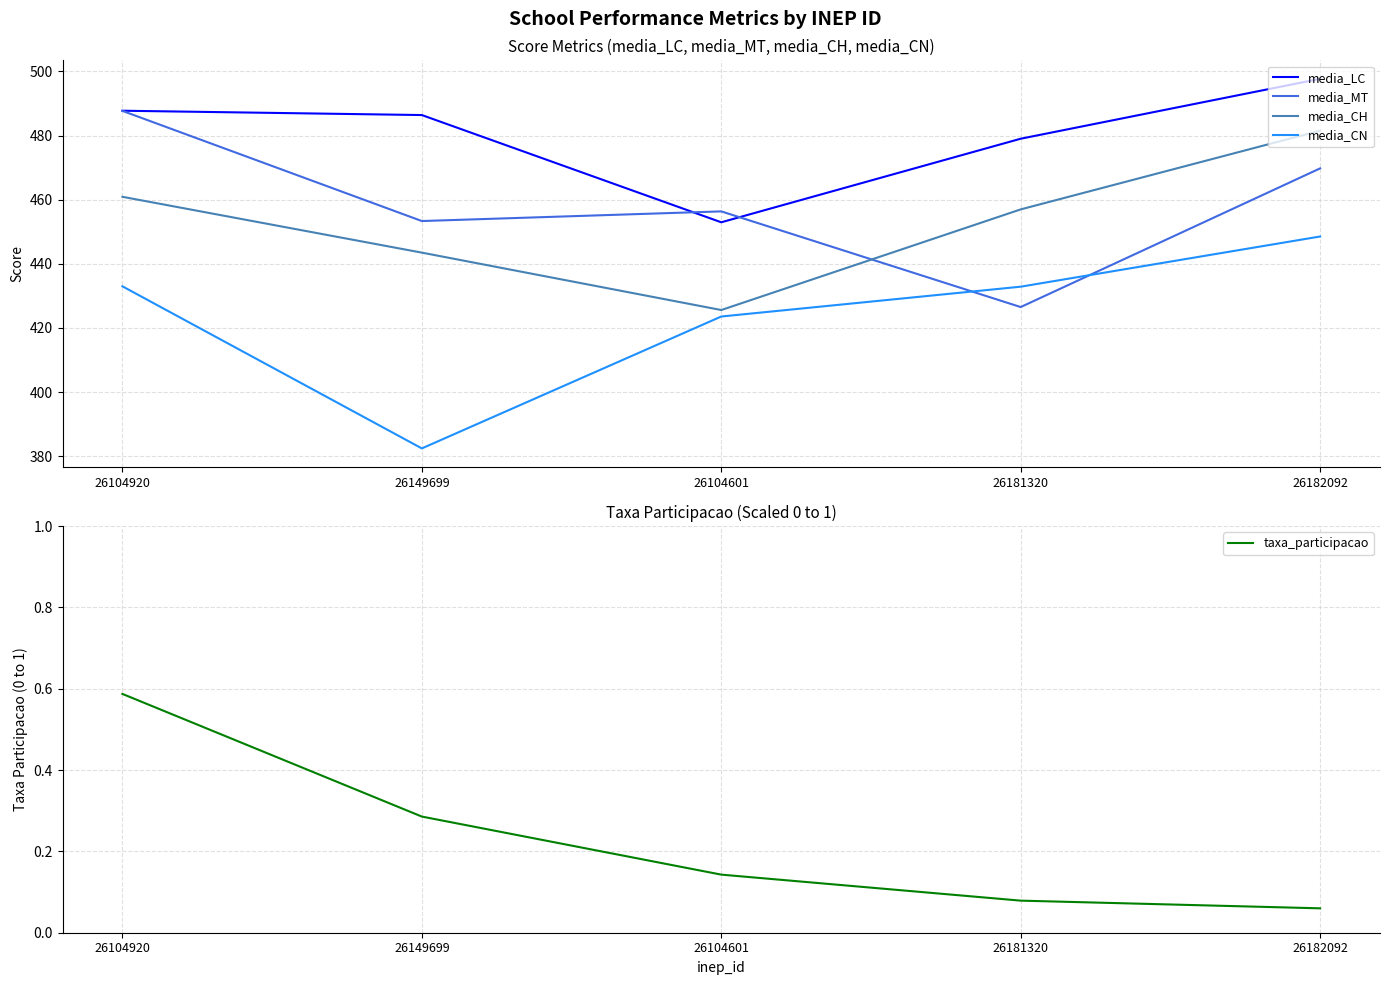

What is the highest value of the taxa_participacao series?

0.6